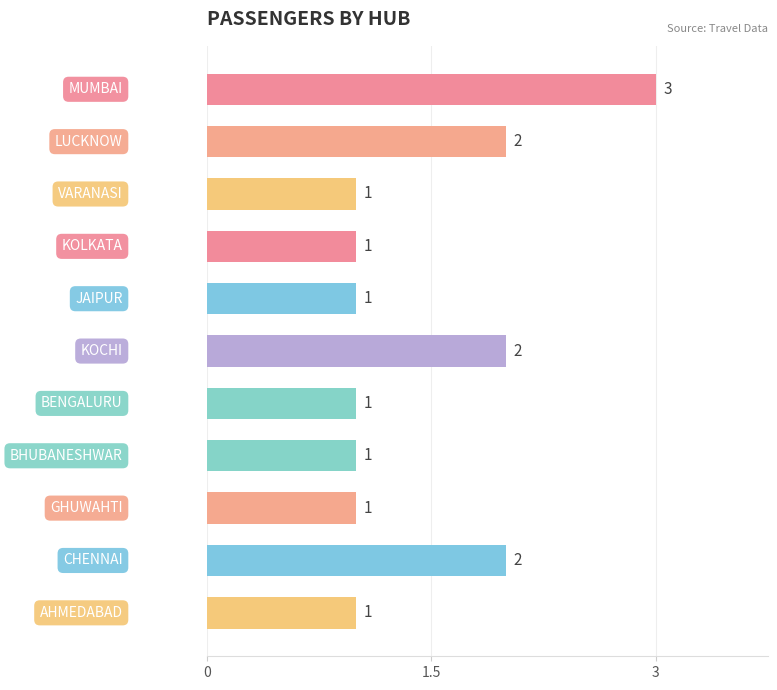

Count the number of values greater than 1.

4